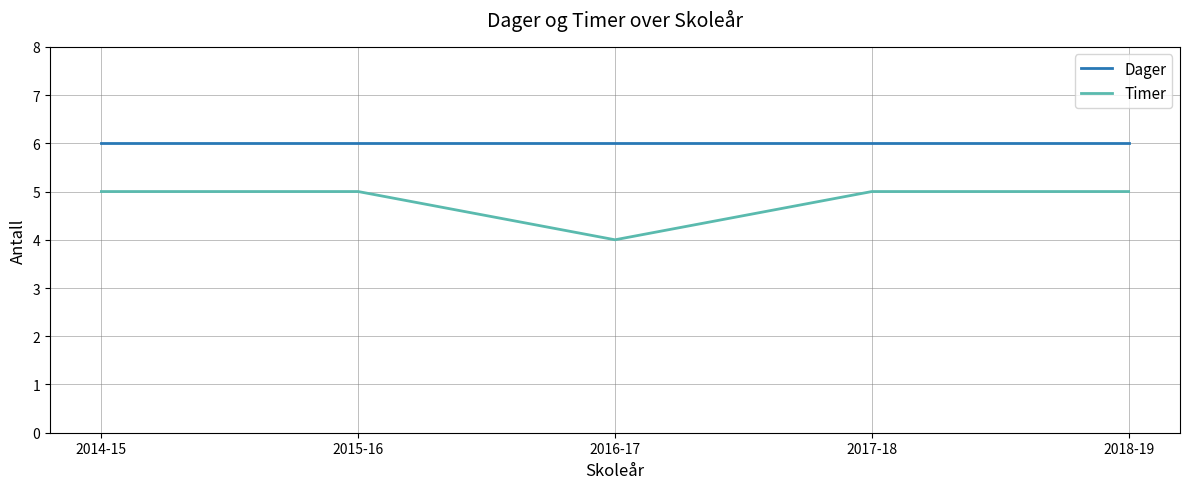

Is it true that Timer equals 5 at 2017-18?

True